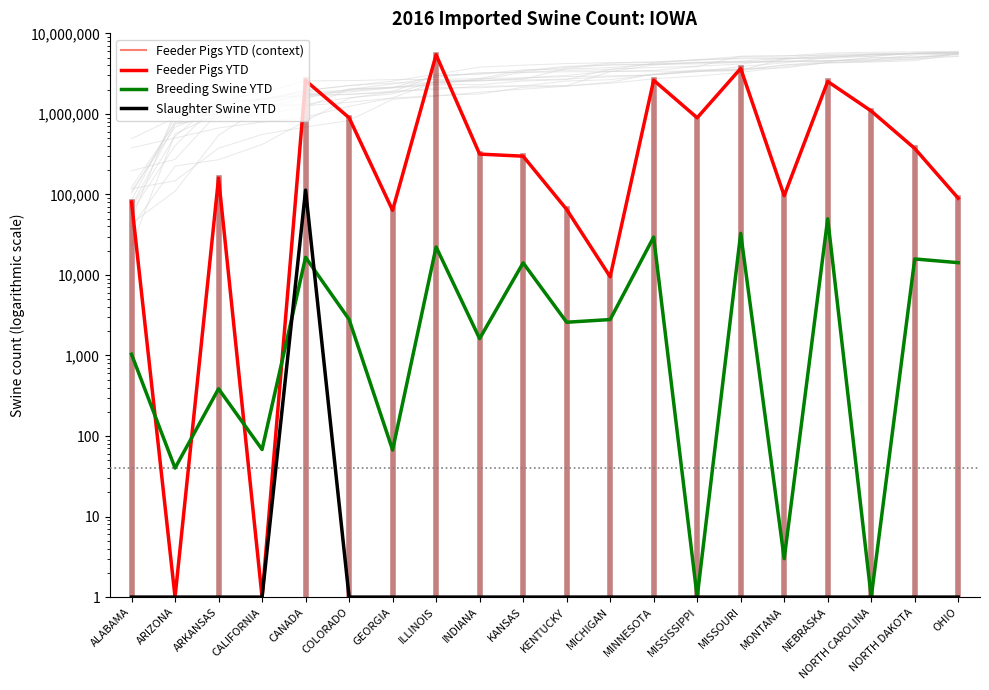

What is the maximum value for Breeding Swine YTD?

49799